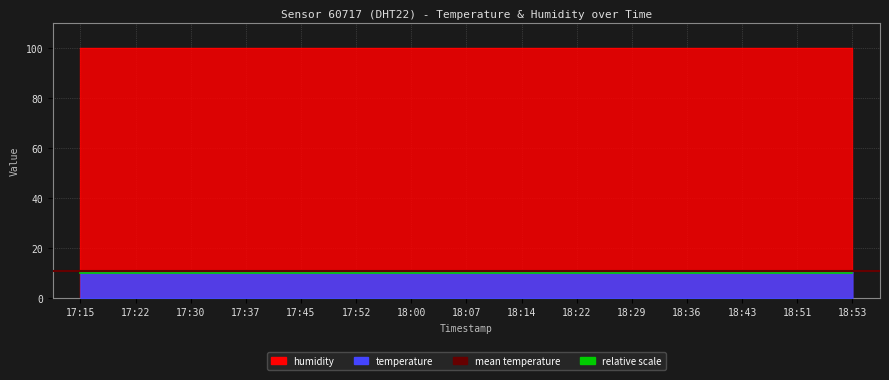

The value at 17:52 is 4.9. True or false?

False